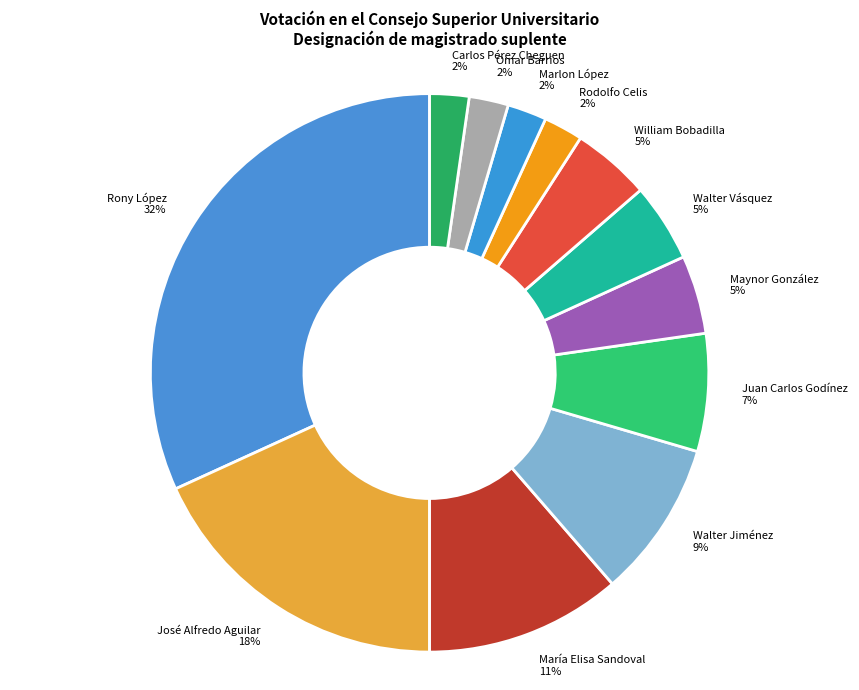

To the nearest percent, what is the average slice percentage?

8%